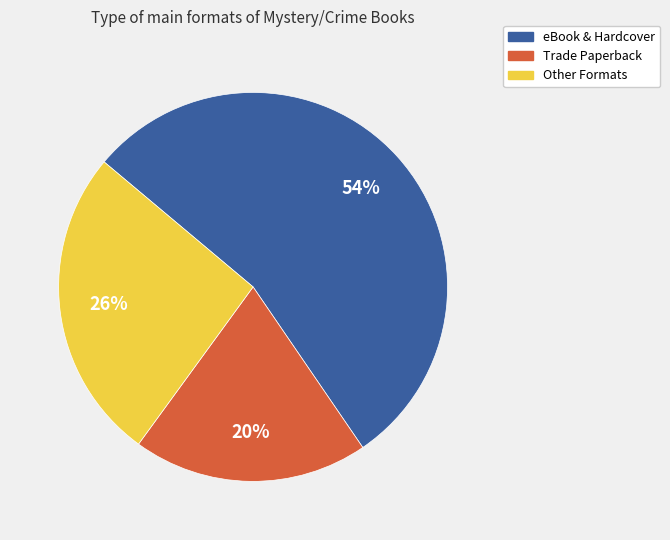

Is there a majority slice in this chart?

Yes